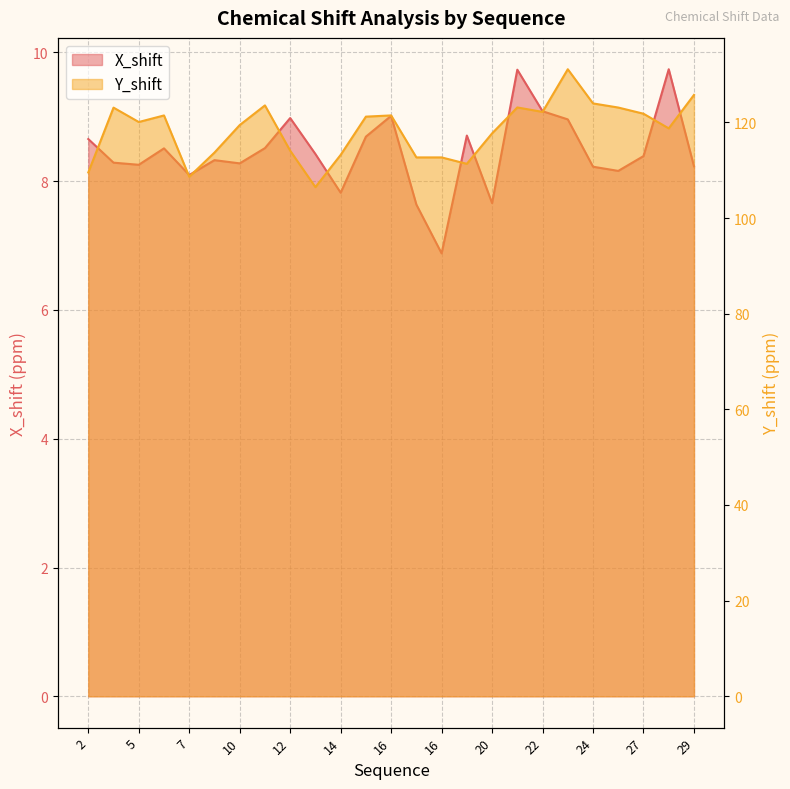

What is the sum of the X_shift values at 23 and 24?

17.2